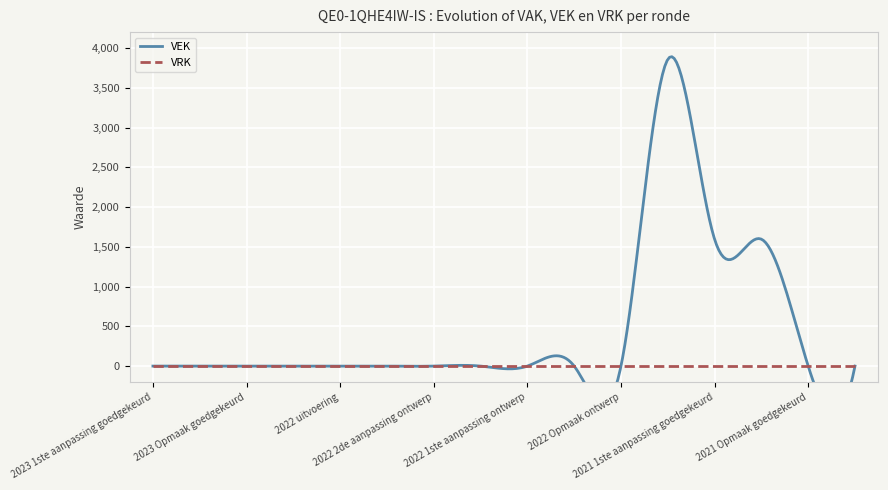

True or false: VRK has more than 1 points higher than both neighbors.

False